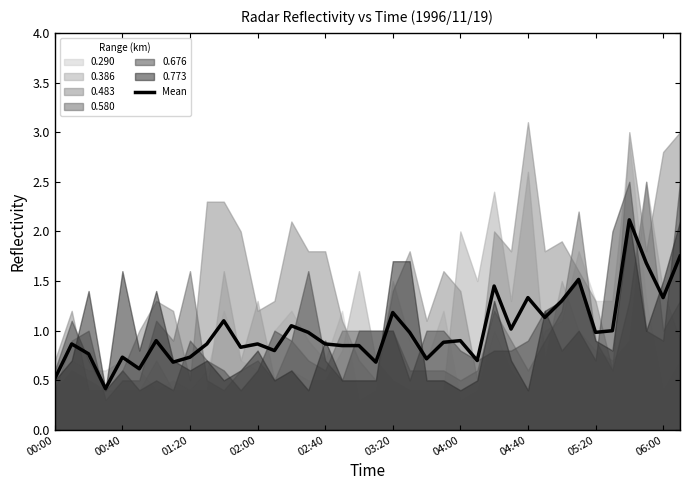

What is the maximum value for Mean?

2.1